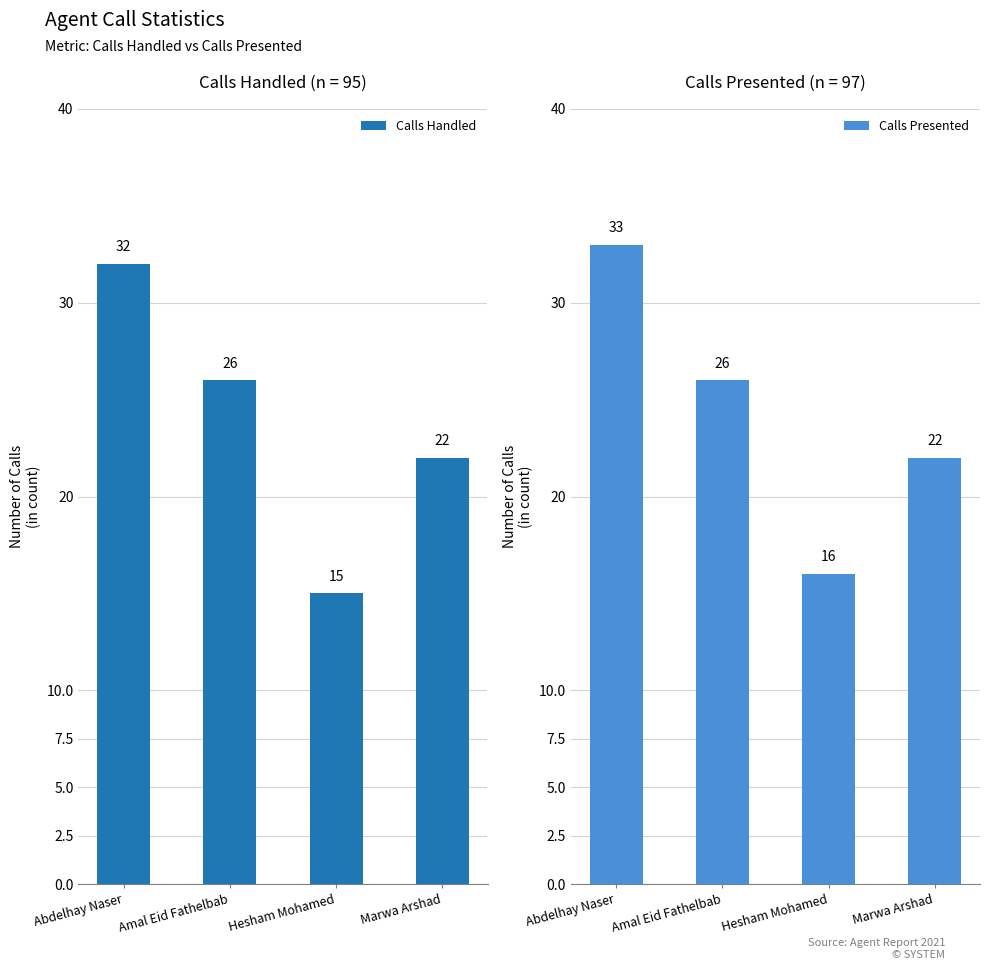

What is the lowest value of the Calls Presented series?

16